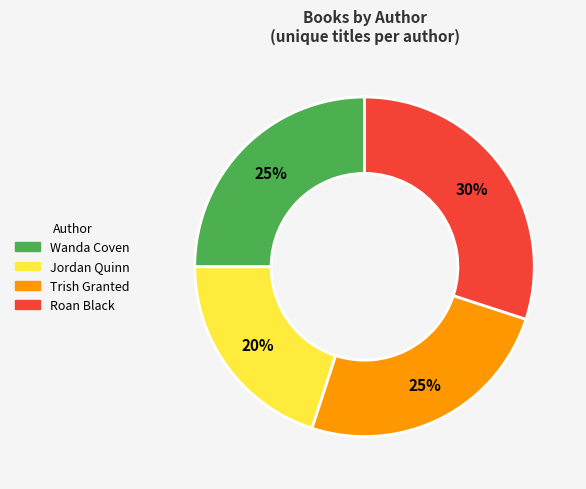

To the nearest percent, what is the average slice percentage?

25%